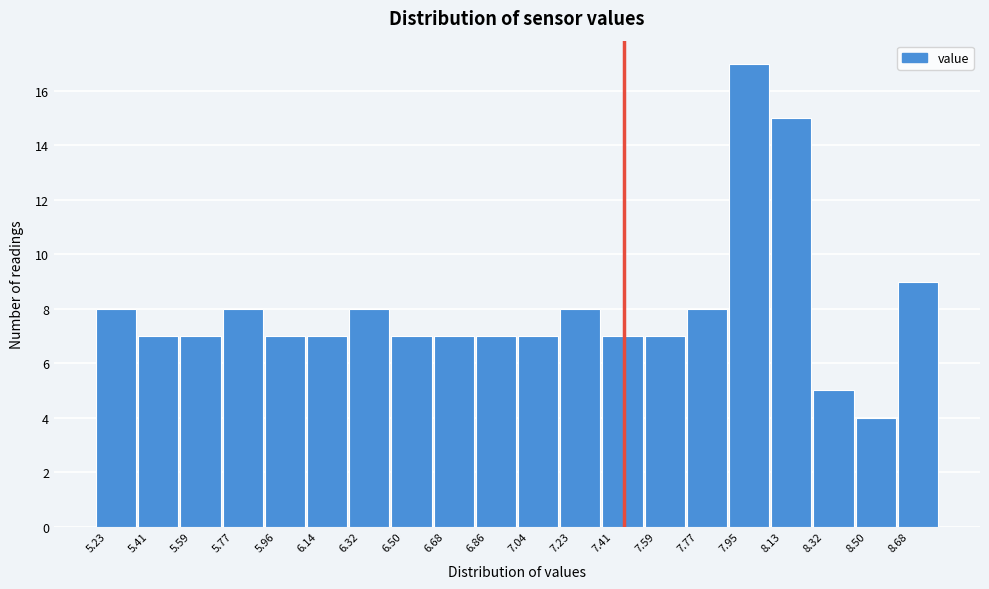

How tall is the bar that spans 7.58 to 7.78 on the x-axis? Neither the bar edges nor the heights are printed on the chart, so give them approximately, as read against the axes.

7